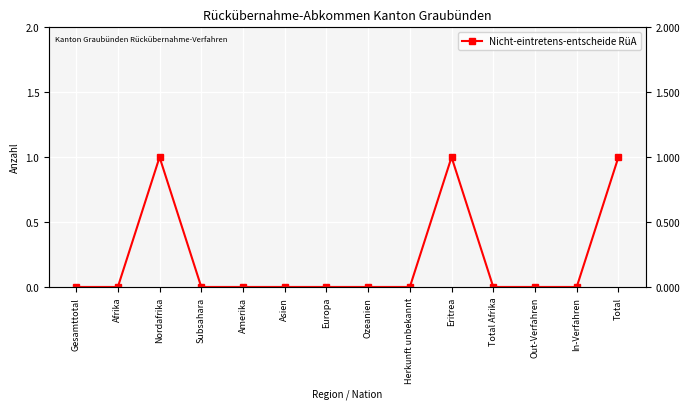

How many data points are above 0?

3